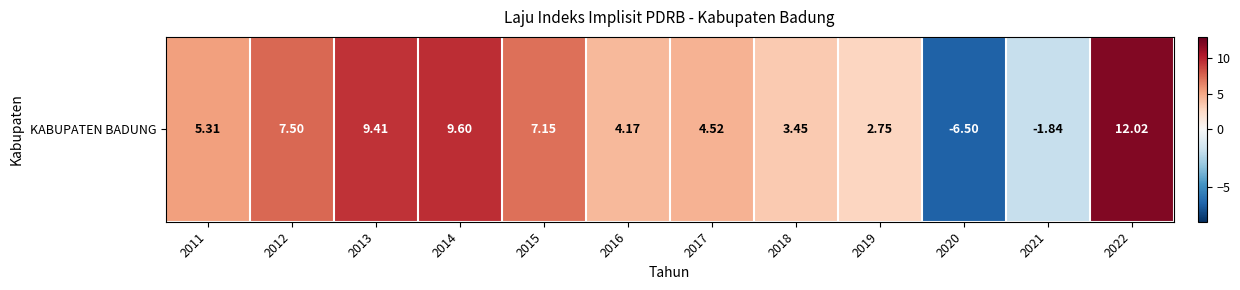

What is the greatest value displayed?

12.0